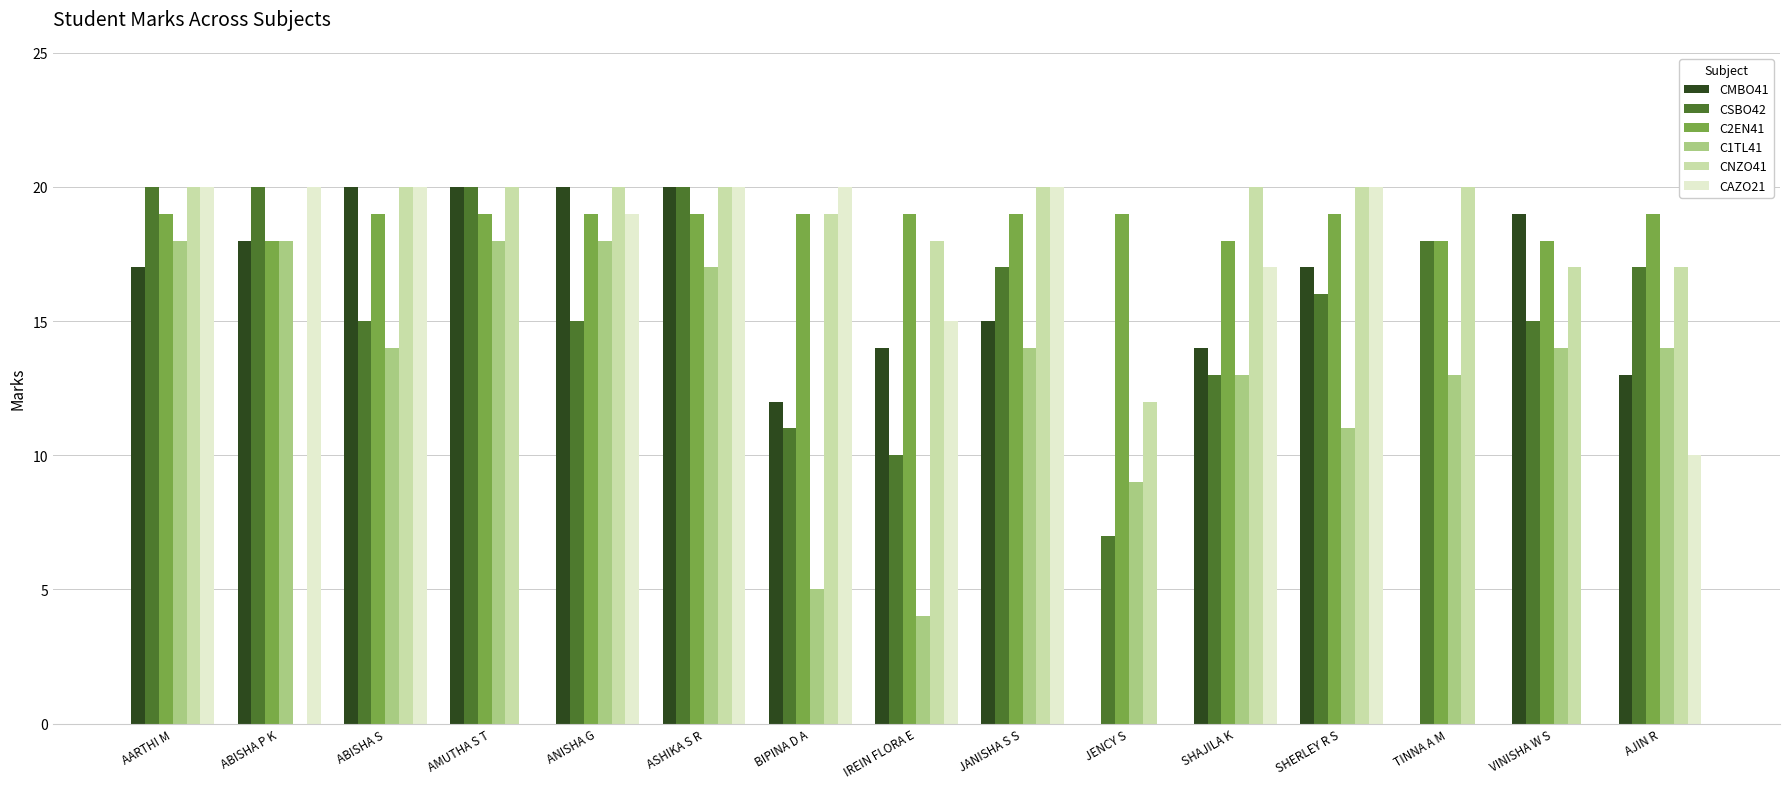

What are all the series names shown in the legend?

CMBO41, CSBO42, C2EN41, C1TL41, CNZO41, CAZO21